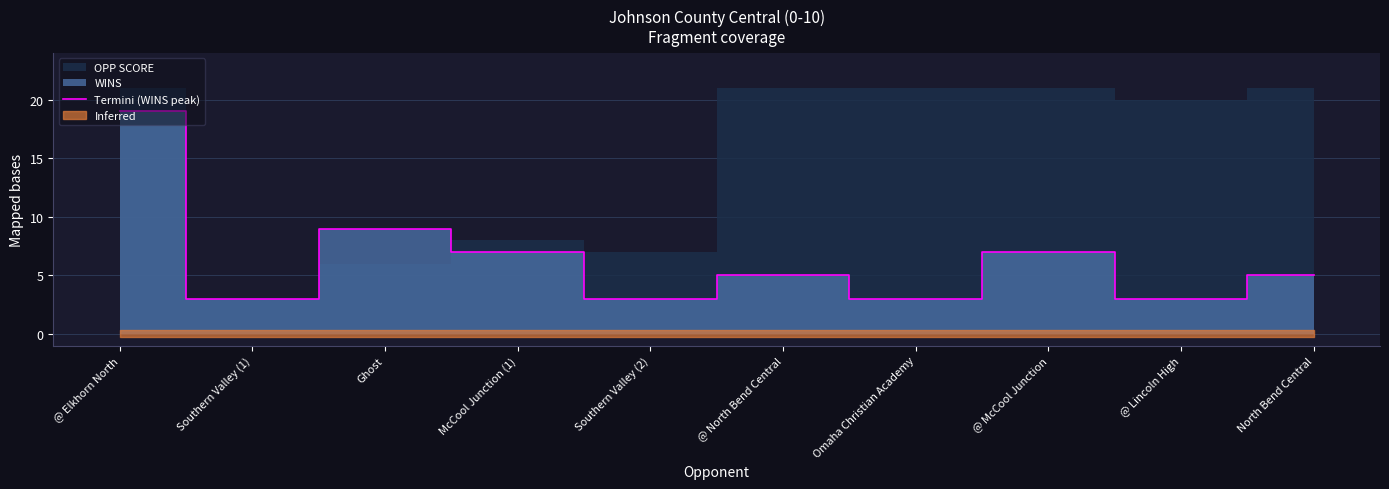

Count the values in the range 3 to 7.

8